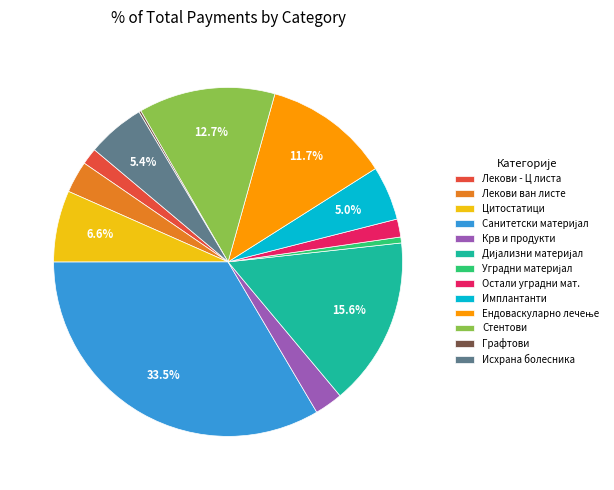

Does Стентови represent more than half of the total?

No